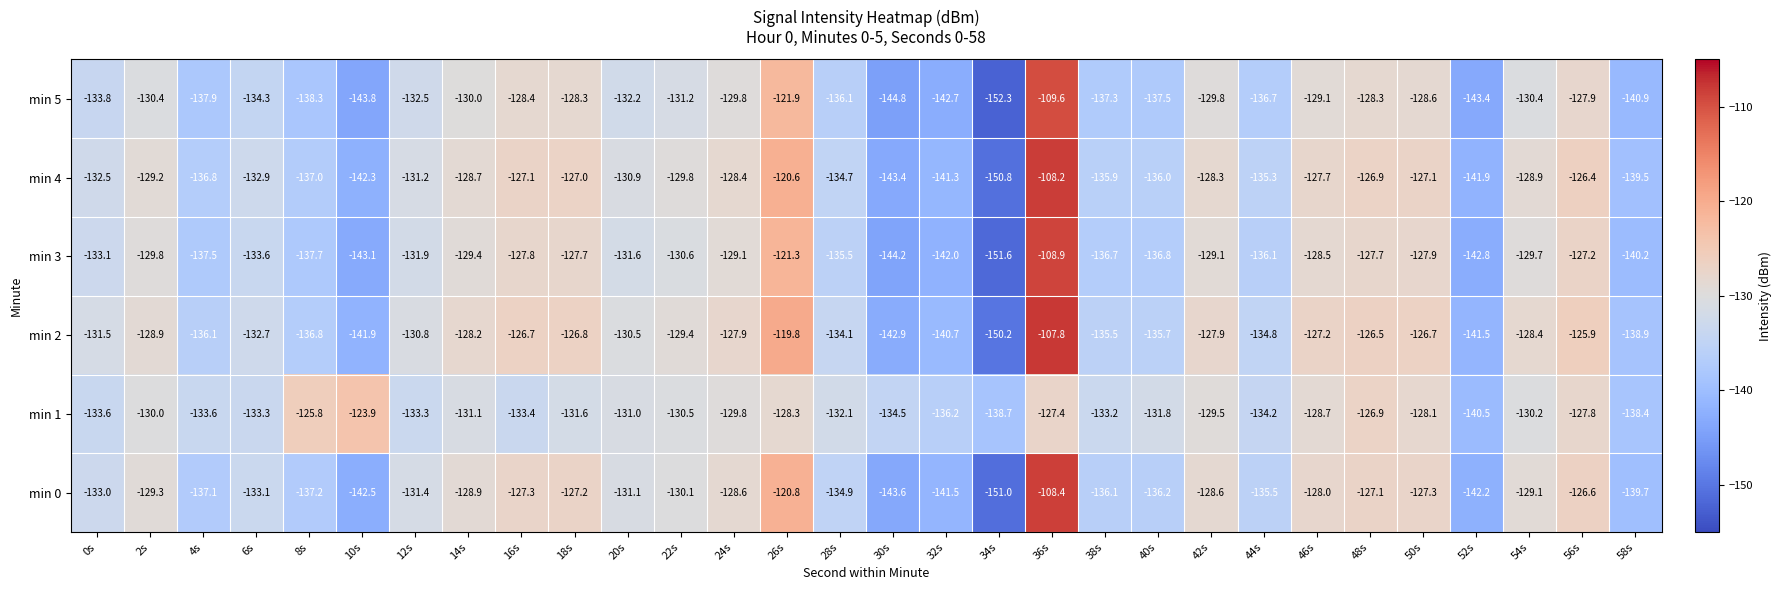

At 28s, list the series in order from largest to smallest.

min 1, min 2, min 4, min 0, min 3, min 5